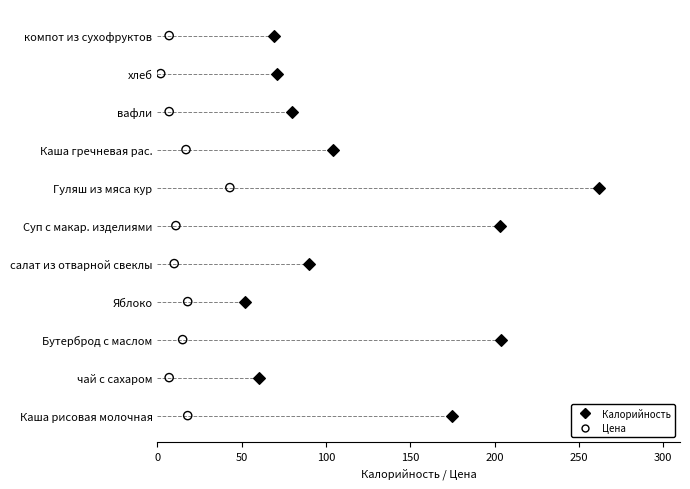

Which series has the largest total across all categories?

Калорийность